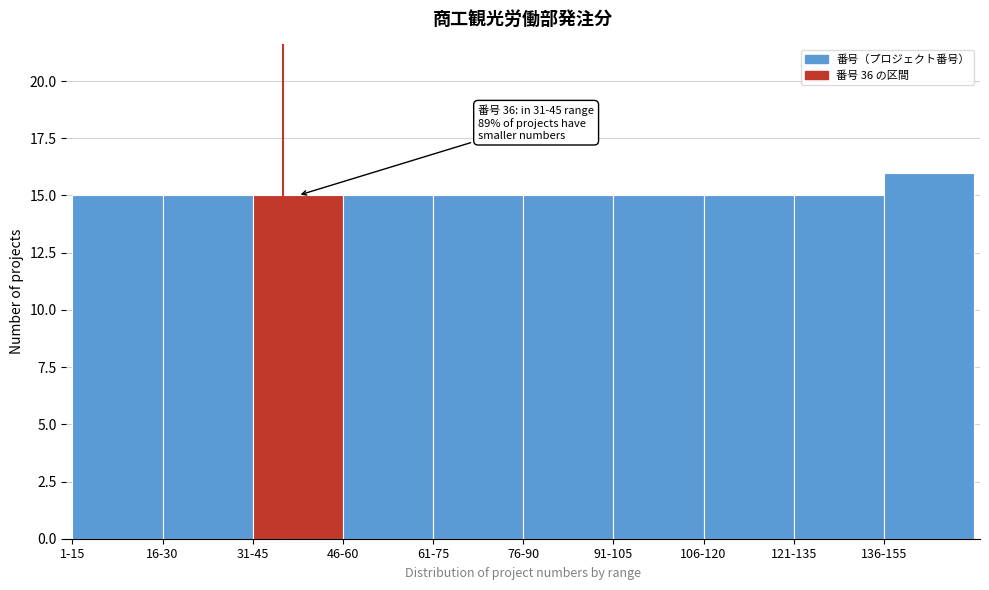

Reading left to right, extract all data points from this chart.

15	15	15	15	15	15	15	15	15	16